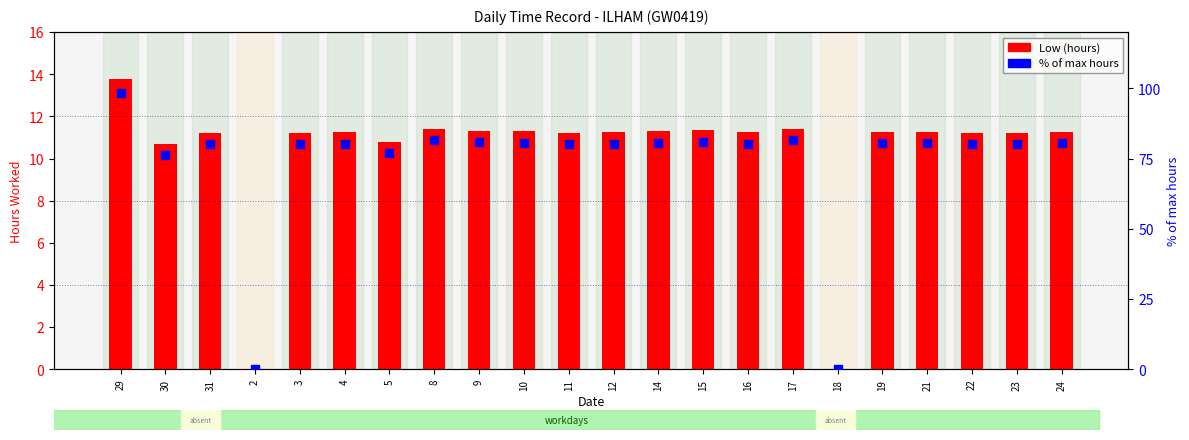

Which series has the widest spread of Y values?

% of max hours